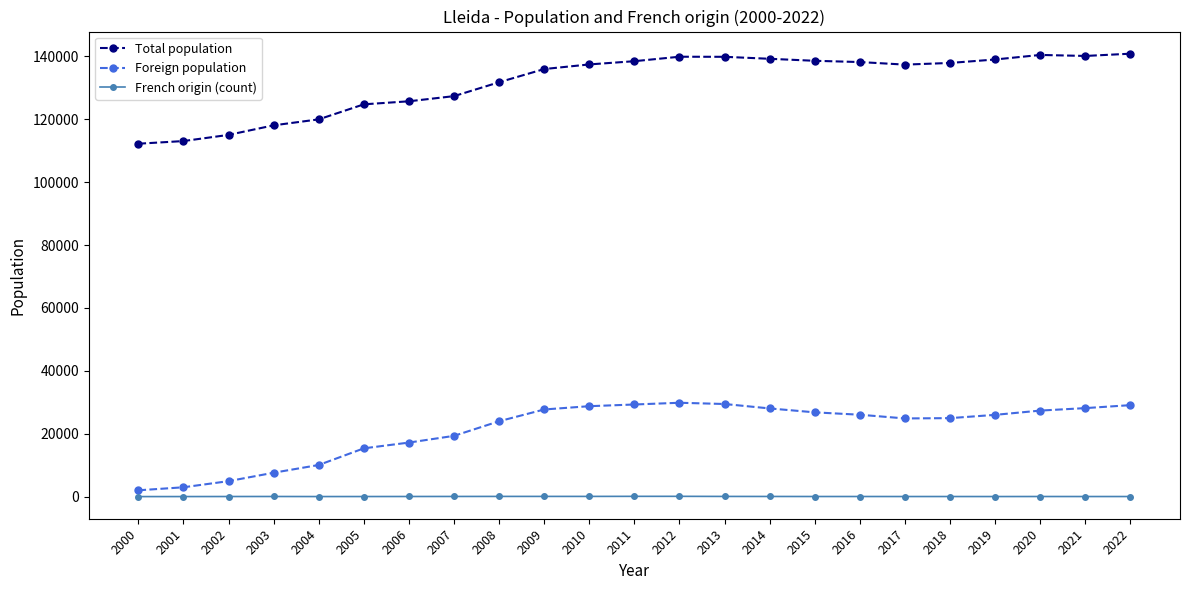

At how many categories does at least one series exceed 81667?

23